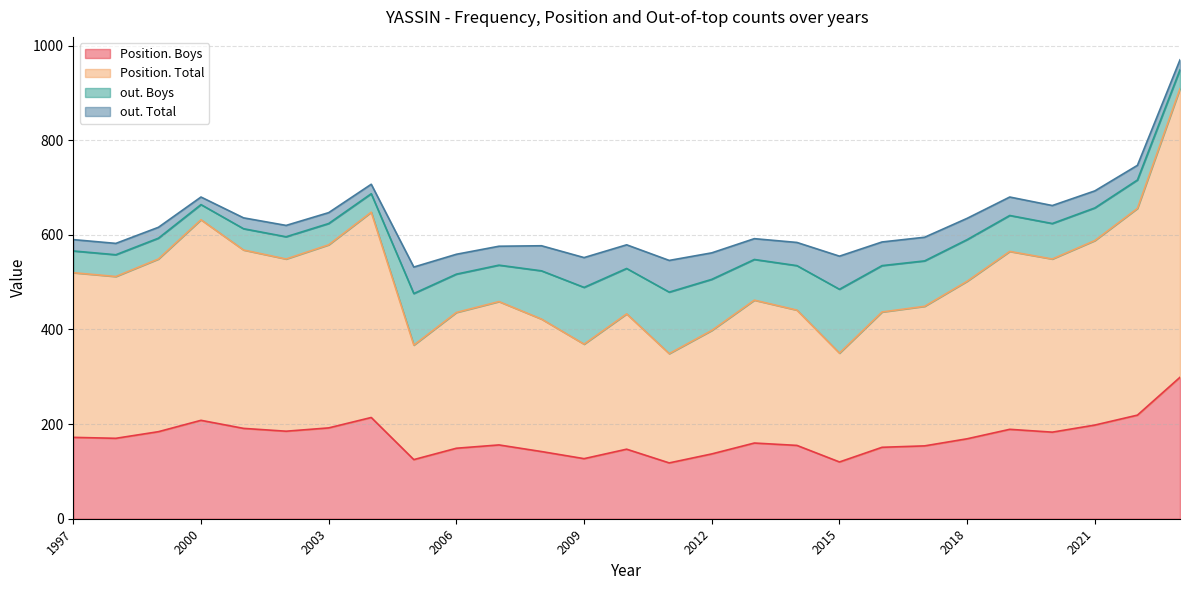

Reading left to right, what are all the values shown in this chart?

Position. Boys: 2023=299	2022=219	2021=198	2020=183	2019=189	2018=169	2017=154	2016=151	2015=120	2014=155	2013=160	2012=137	2011=118	2010=147	2009=127	2008=142	2007=156	2006=149	2005=125	2004=214	2003=192	2002=185	2001=191	2000=208	1999=184	1998=170	1997=172
Position. Total: 2023=610	2022=437	2021=390	2020=366	2019=376	2018=333	2017=295	2016=286	2015=230	2014=286	2013=302	2012=261	2011=231	2010=286	2009=242	2008=280	2007=303	2006=287	2005=242	2004=434	2003=387	2002=364	2001=377	2000=424	1999=365	1998=342	1997=348
out. Boys: 2023=40	2022=60	2021=69	2020=75	2019=76	2018=88	2017=96	2016=98	2015=135	2014=94	2013=86	2012=108	2011=130	2010=96	2009=120	2008=102	2007=77	2006=81	2005=109	2004=39	2003=45	2002=47	2001=45	2000=32	1999=44	1998=46	1997=46
out. Total: 2023=21	2022=31	2021=36	2020=38	2019=39	2018=45	2017=50	2016=50	2015=70	2014=49	2013=44	2012=56	2011=67	2010=50	2009=63	2008=53	2007=40	2006=42	2005=56	2004=20	2003=23	2002=24	2001=23	2000=16	1999=23	1998=24	1997=24